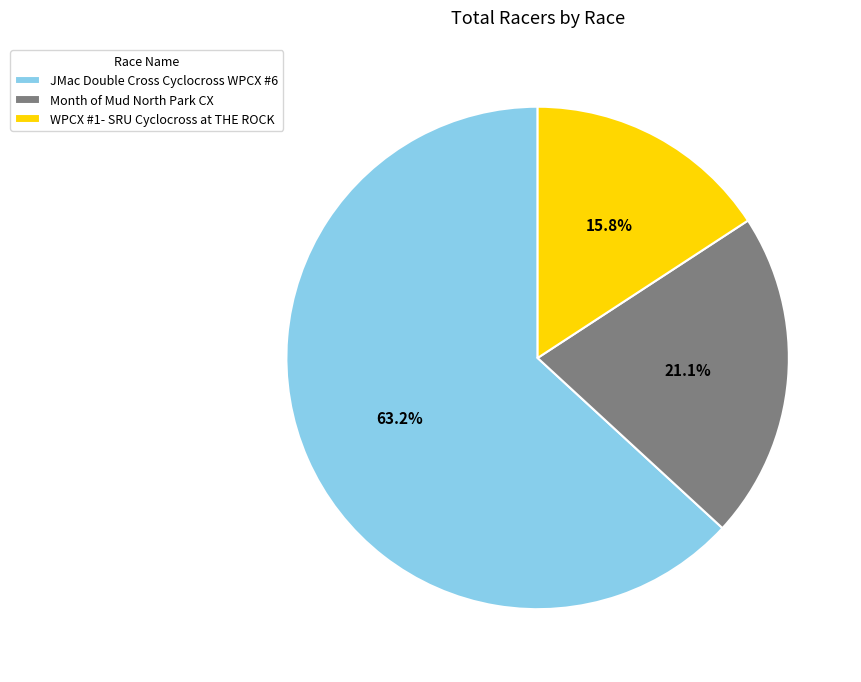

What is the smallest slice in the pie chart?

WPCX #1- SRU Cyclocross at THE ROCK